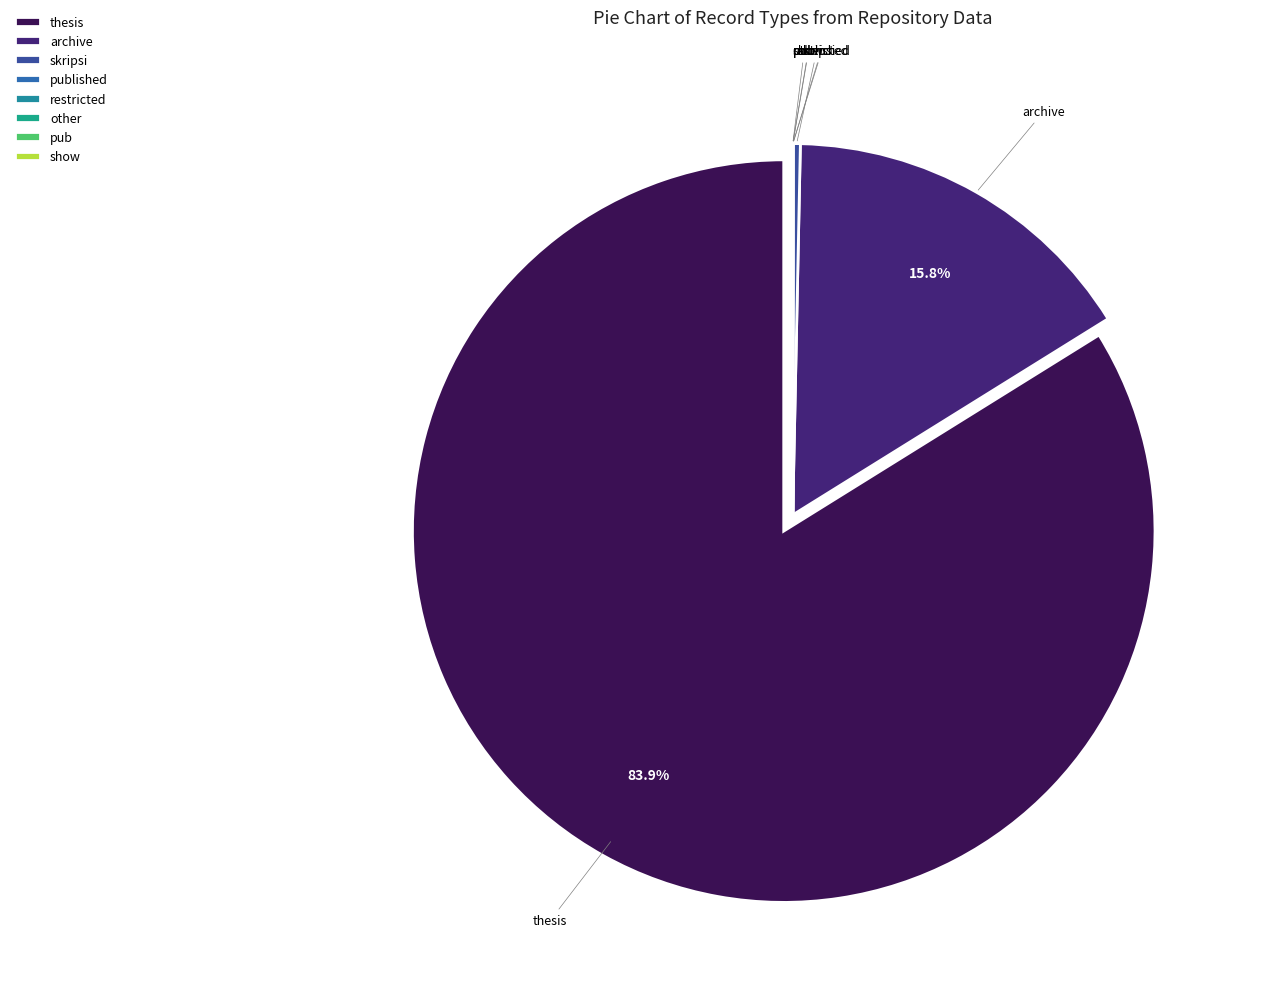

Which category accounts for the majority?

thesis